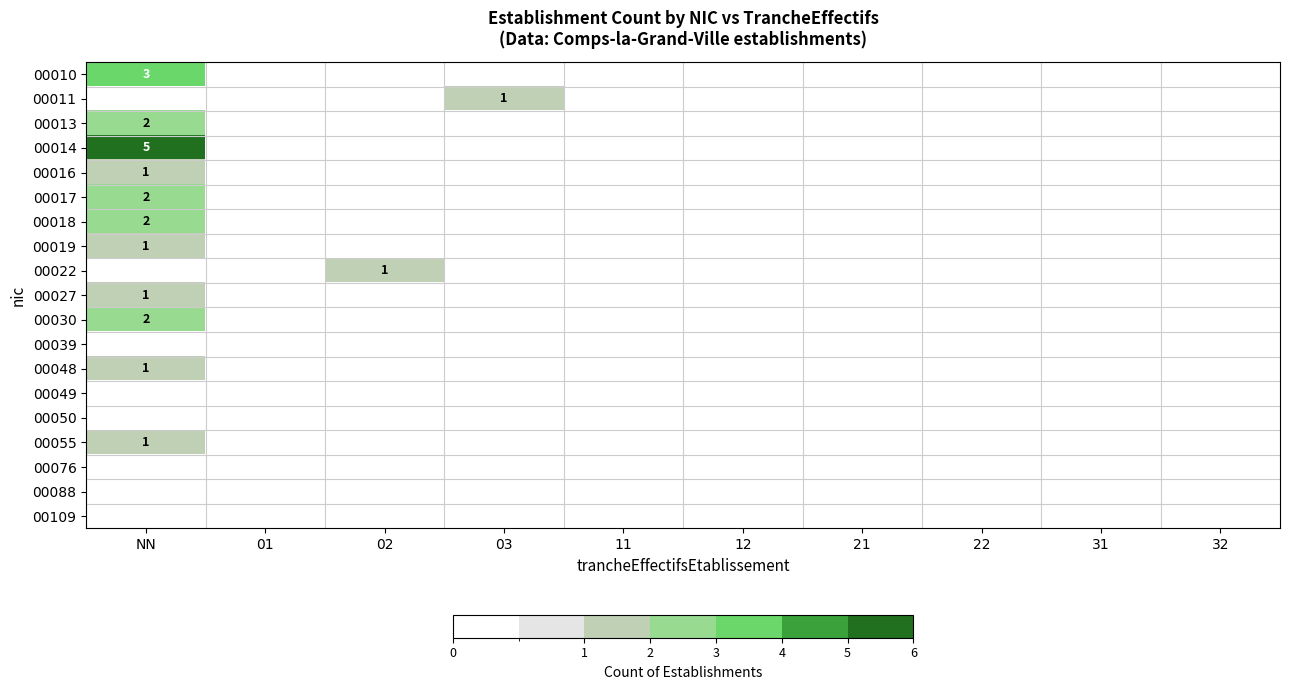

How many values in 00017 are above zero?

1